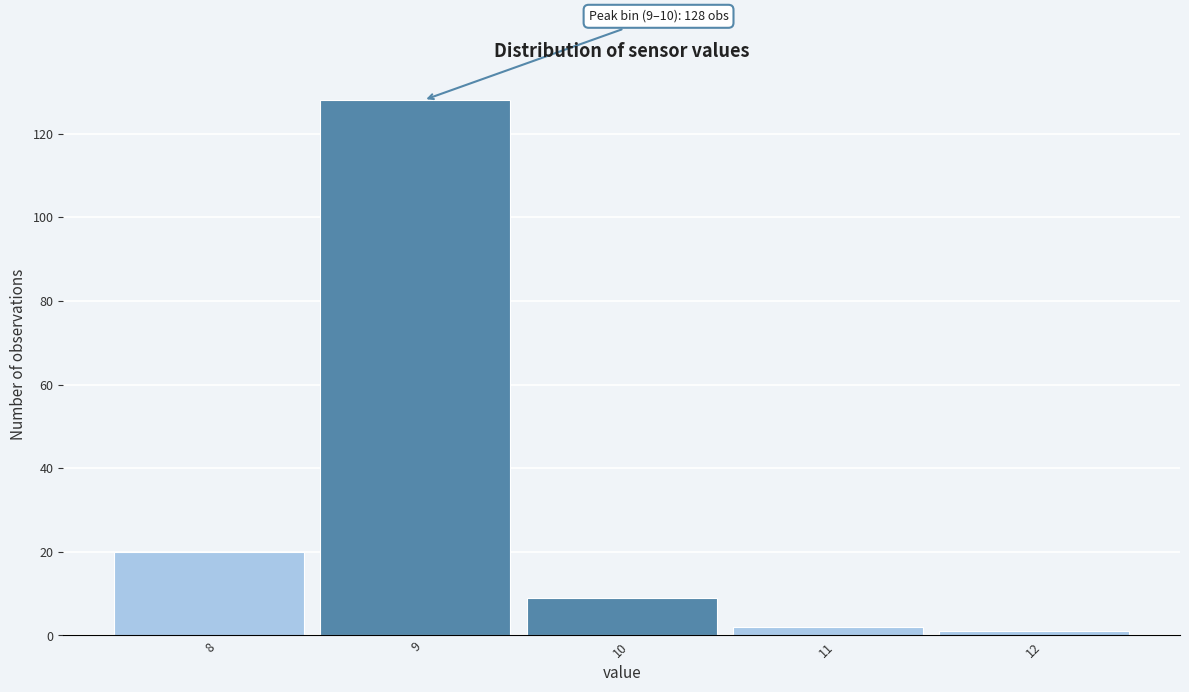

Reading left to right, what are all the values shown in this chart?

8=20	9=128	10=9	11=2	12=1